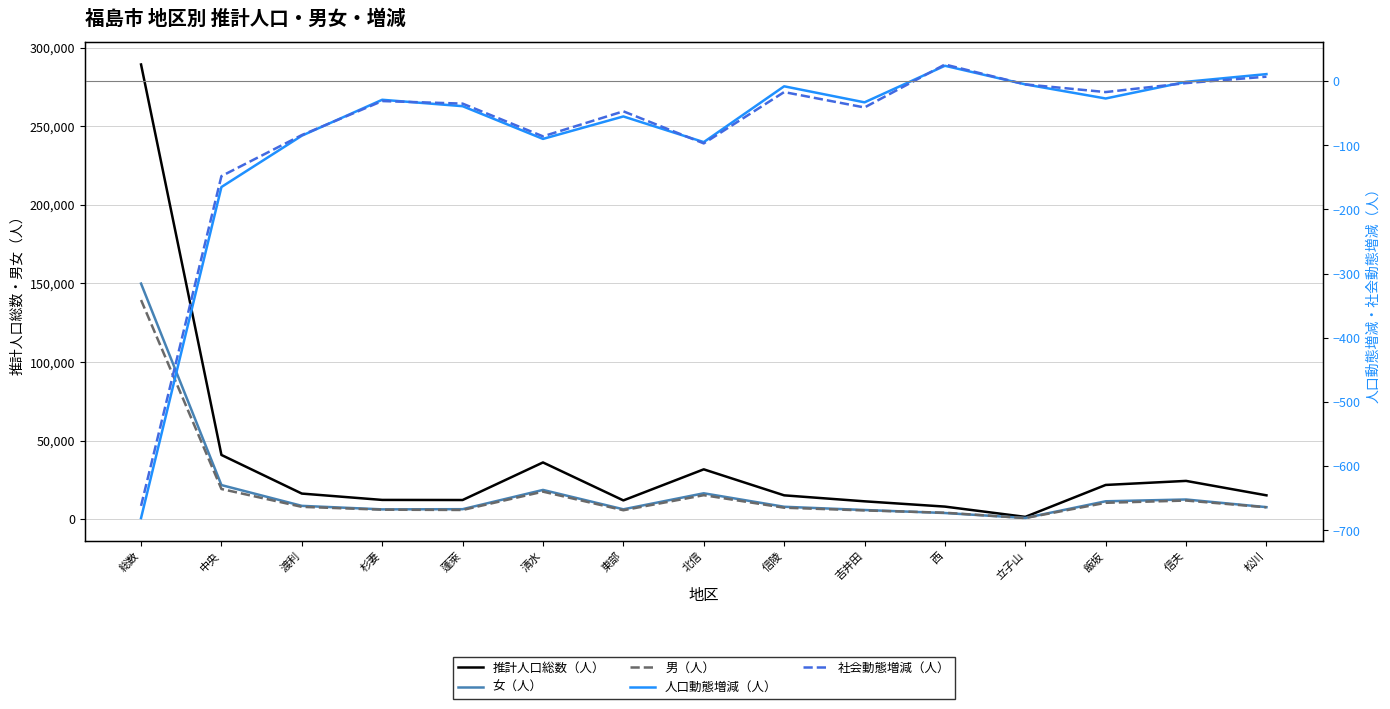

Which series has the largest range (max minus min)?

推計人口総数（人）